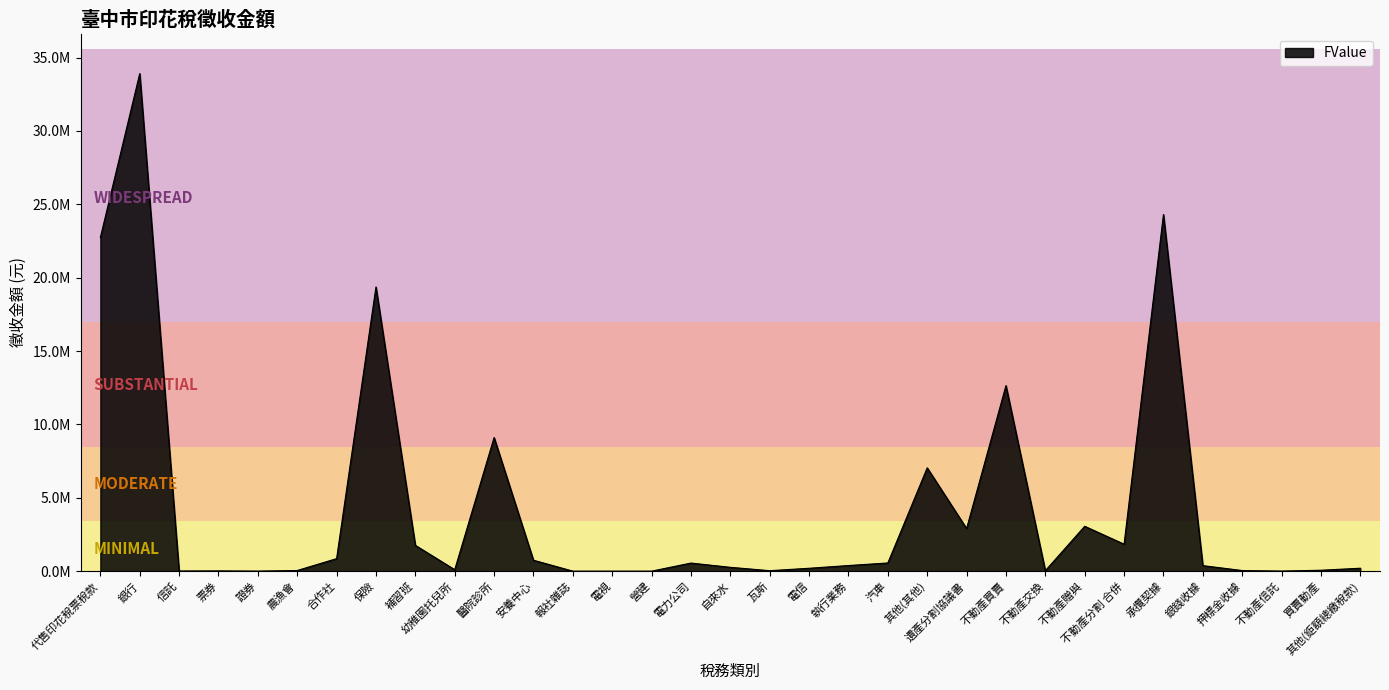

What is the change in value from 電力公司 to 不動產分割 合併?

+1284860